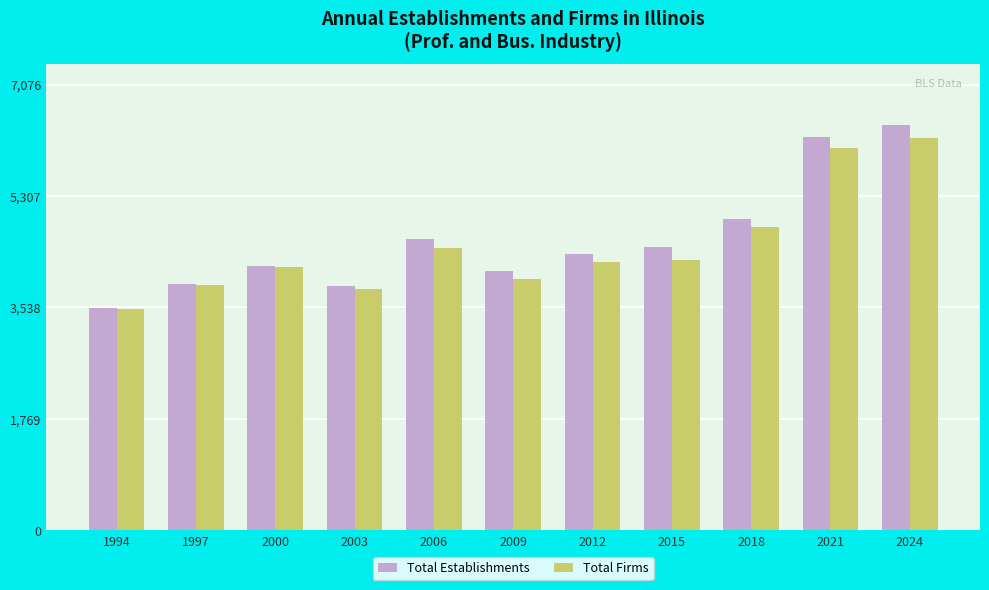

What is the sum of all Total Firms values?

49558